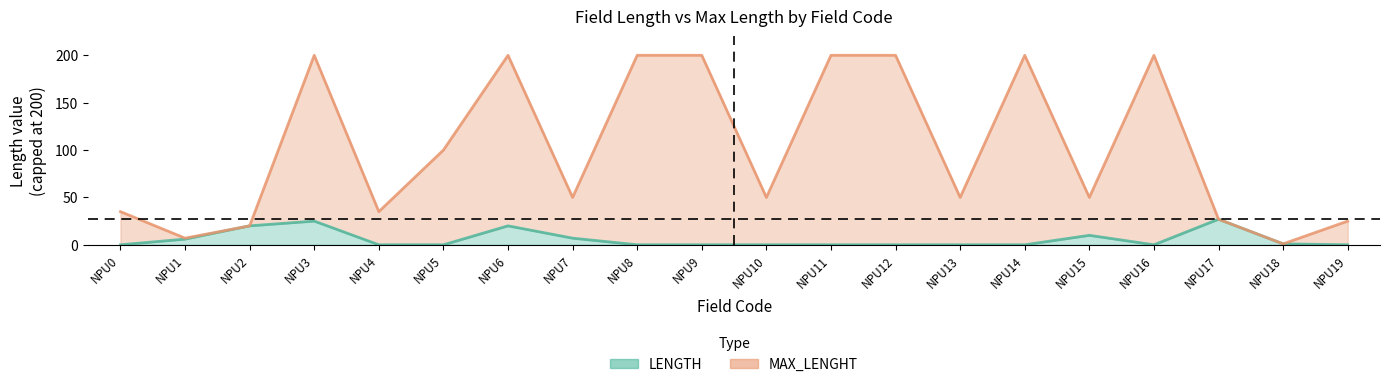

Reading right to left, extract all data points from this chart.

NPU19=0	NPU18=1	NPU17=27	NPU16=0	NPU15=10	NPU14=0	NPU13=0	NPU12=0	NPU11=0	NPU10=0	NPU9=0	NPU8=0	NPU7=7	NPU6=20	NPU5=0	NPU4=0	NPU3=25	NPU2=20	NPU1=6	NPU0=0